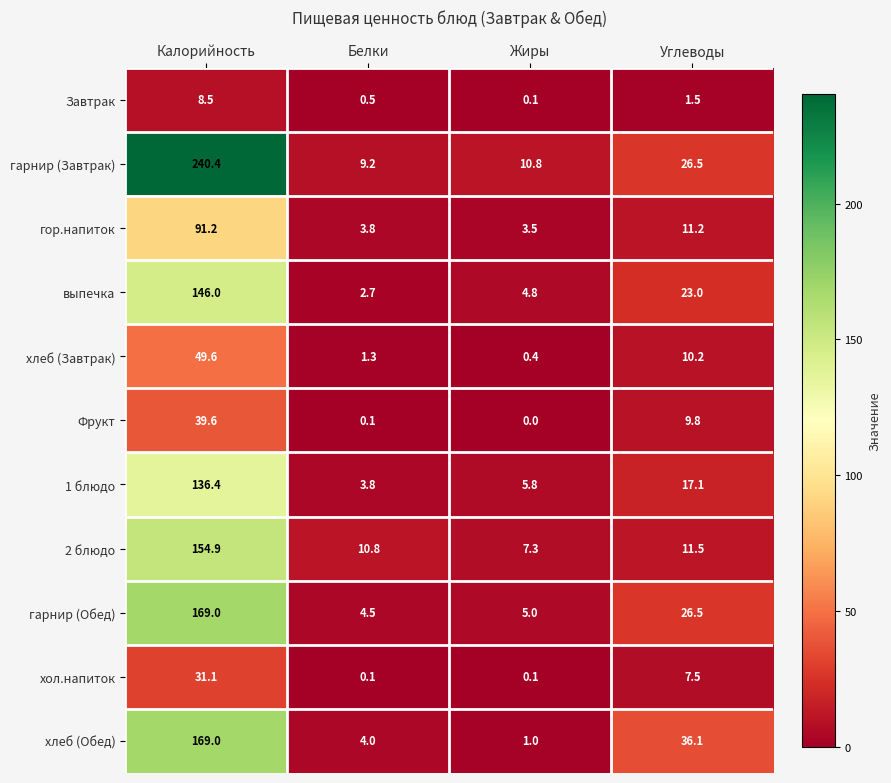

What is the total value across all series at Калорийность?

1235.7